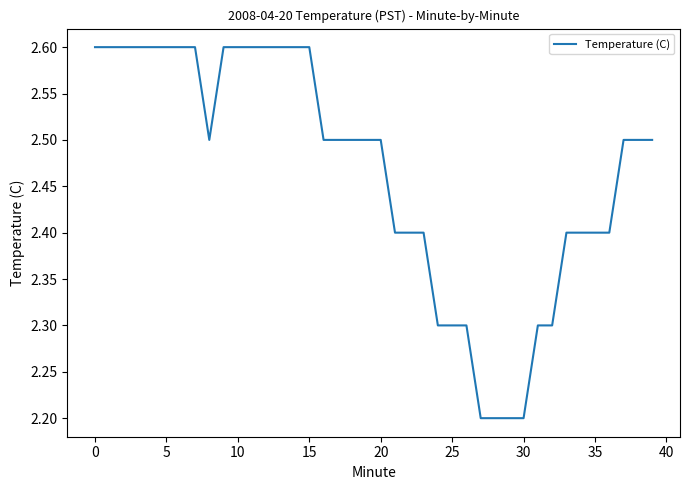

Reading left to right, extract all data points from this chart.

2.6	2.6	2.6	2.6	2.6	2.6	2.6	2.6	2.5	2.6	2.6	2.6	2.6	2.6	2.6	2.6	2.5	2.5	2.5	2.5	2.5	2.4	2.4	2.4	2.3	2.3	2.3	2.2	2.2	2.2	2.2	2.3	2.3	2.4	2.4	2.4	2.4	2.5	2.5	2.5